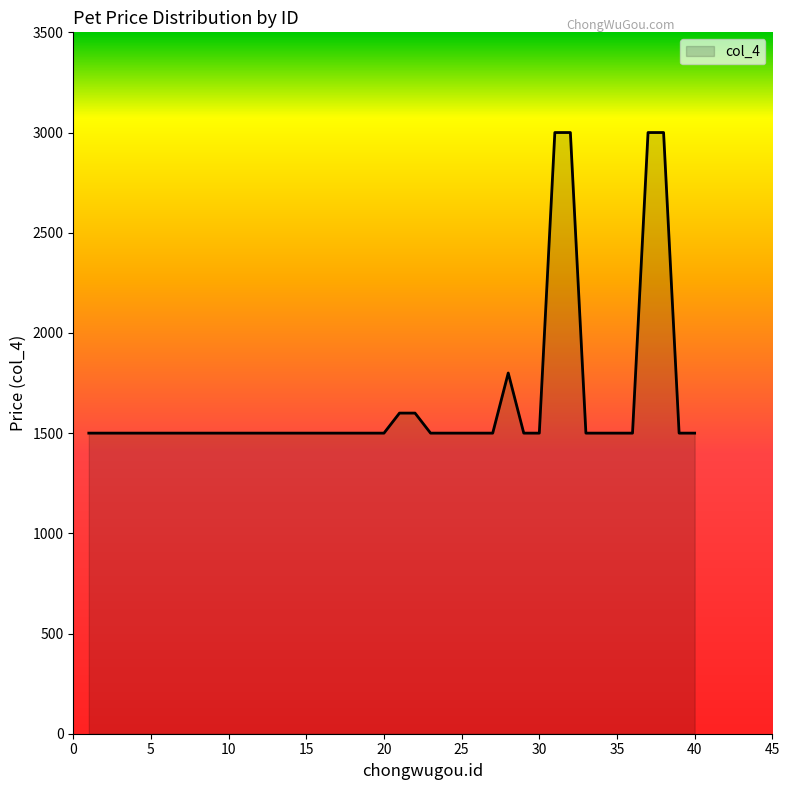

What is the minimum value shown in the chart?

1500